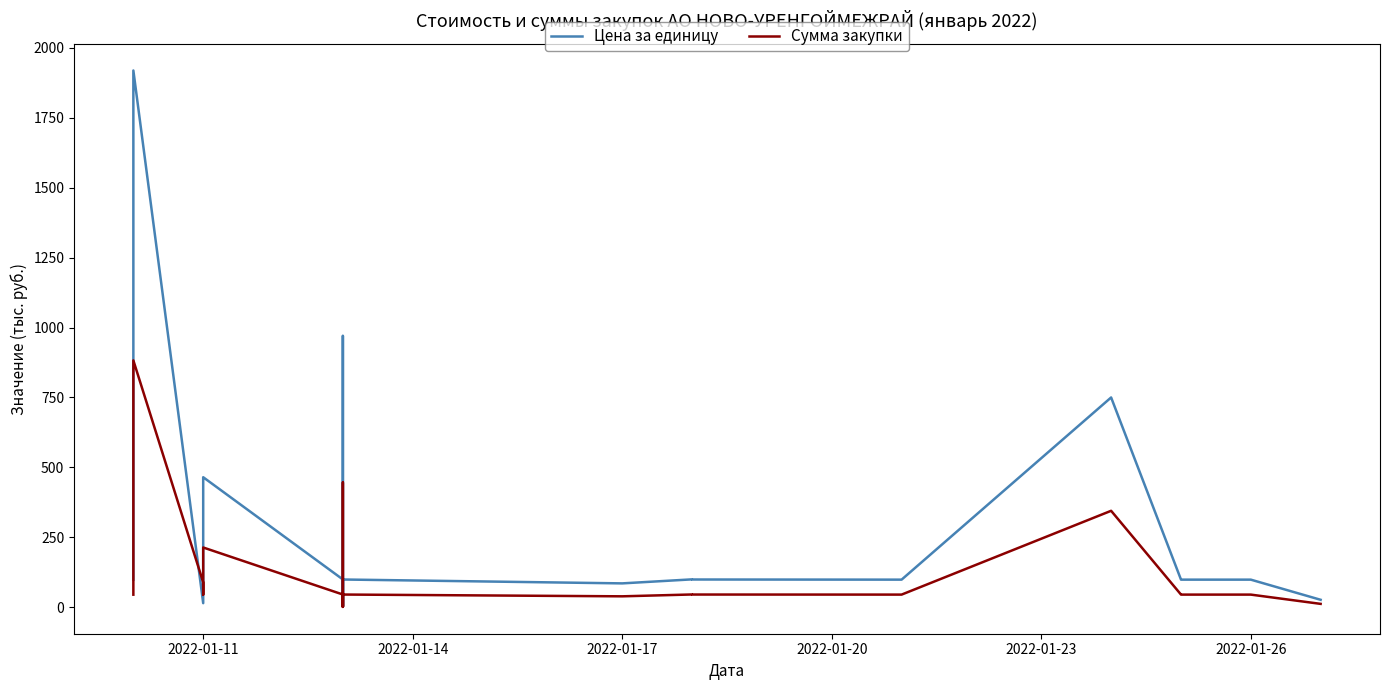

What is the value of the Цена за единицу point at the 5th from the left?

465.0